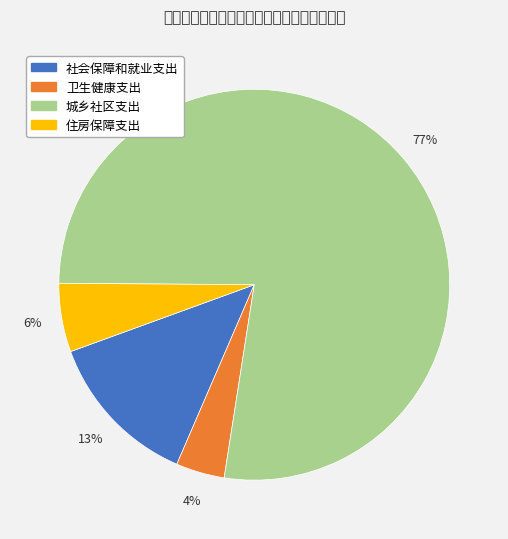

Rank the categories by value from lowest to highest.

卫生健康支出, 住房保障支出, 社会保障和就业支出, 城乡社区支出